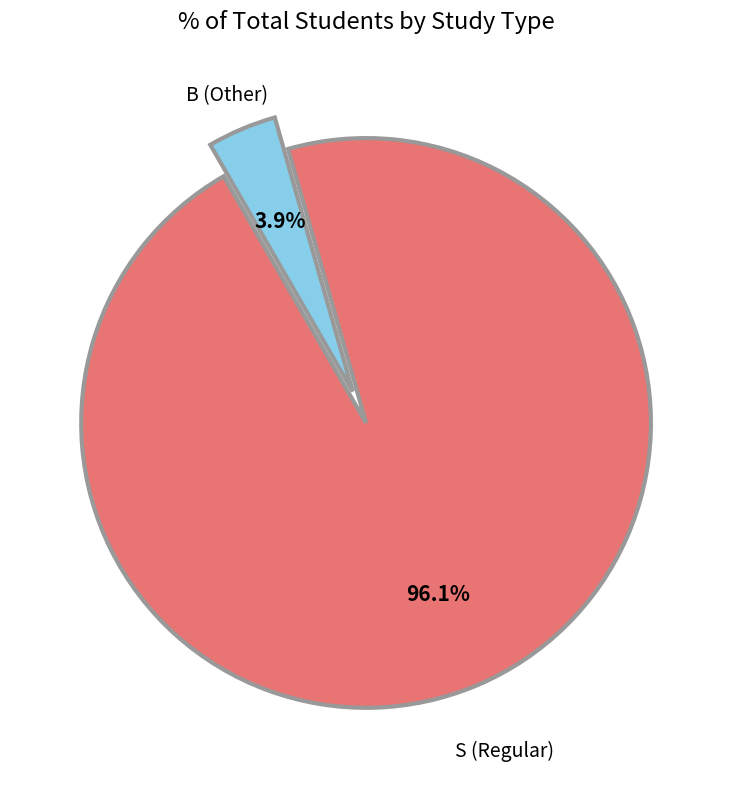

Is there any slice that represents more than half of the pie?

Yes